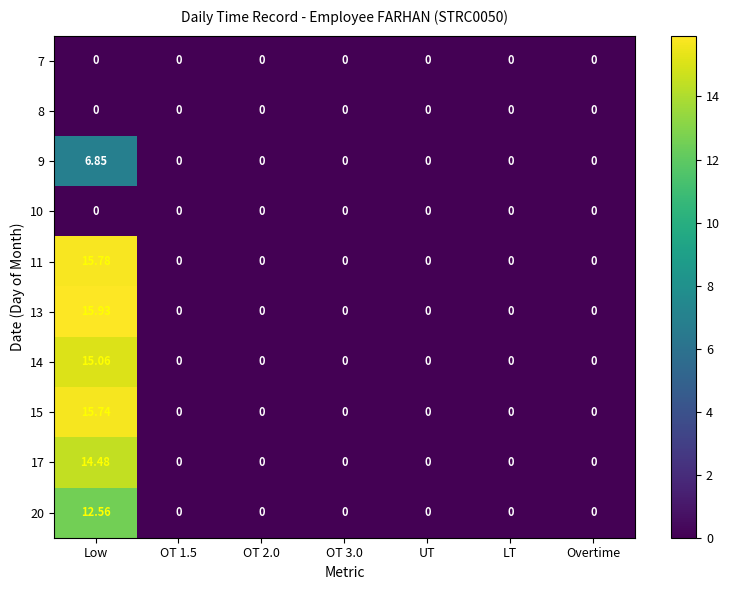

How many values in 17 are above zero?

1